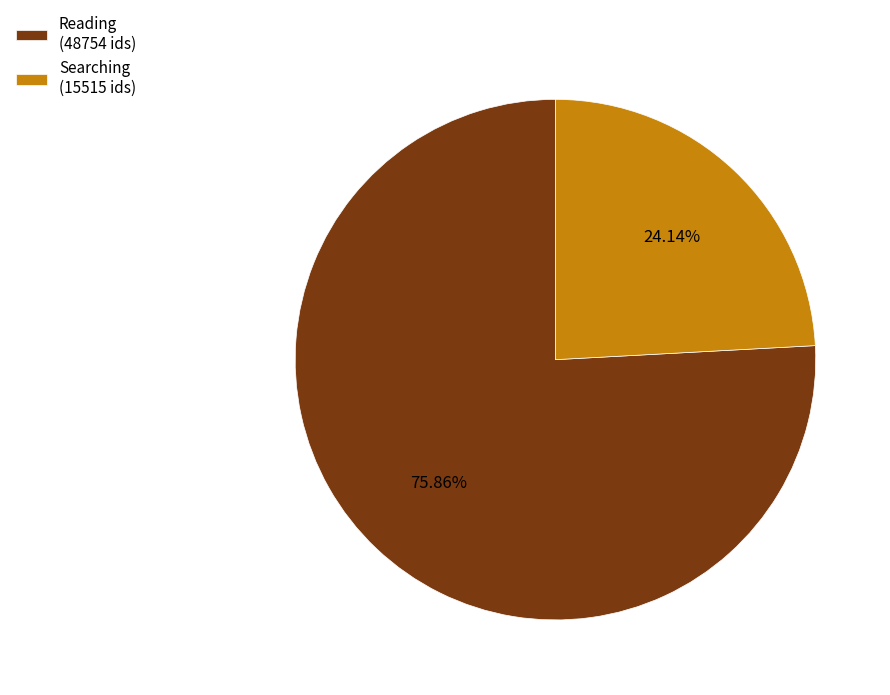

What is the smallest slice in the pie chart?

Searching (15515 ids)